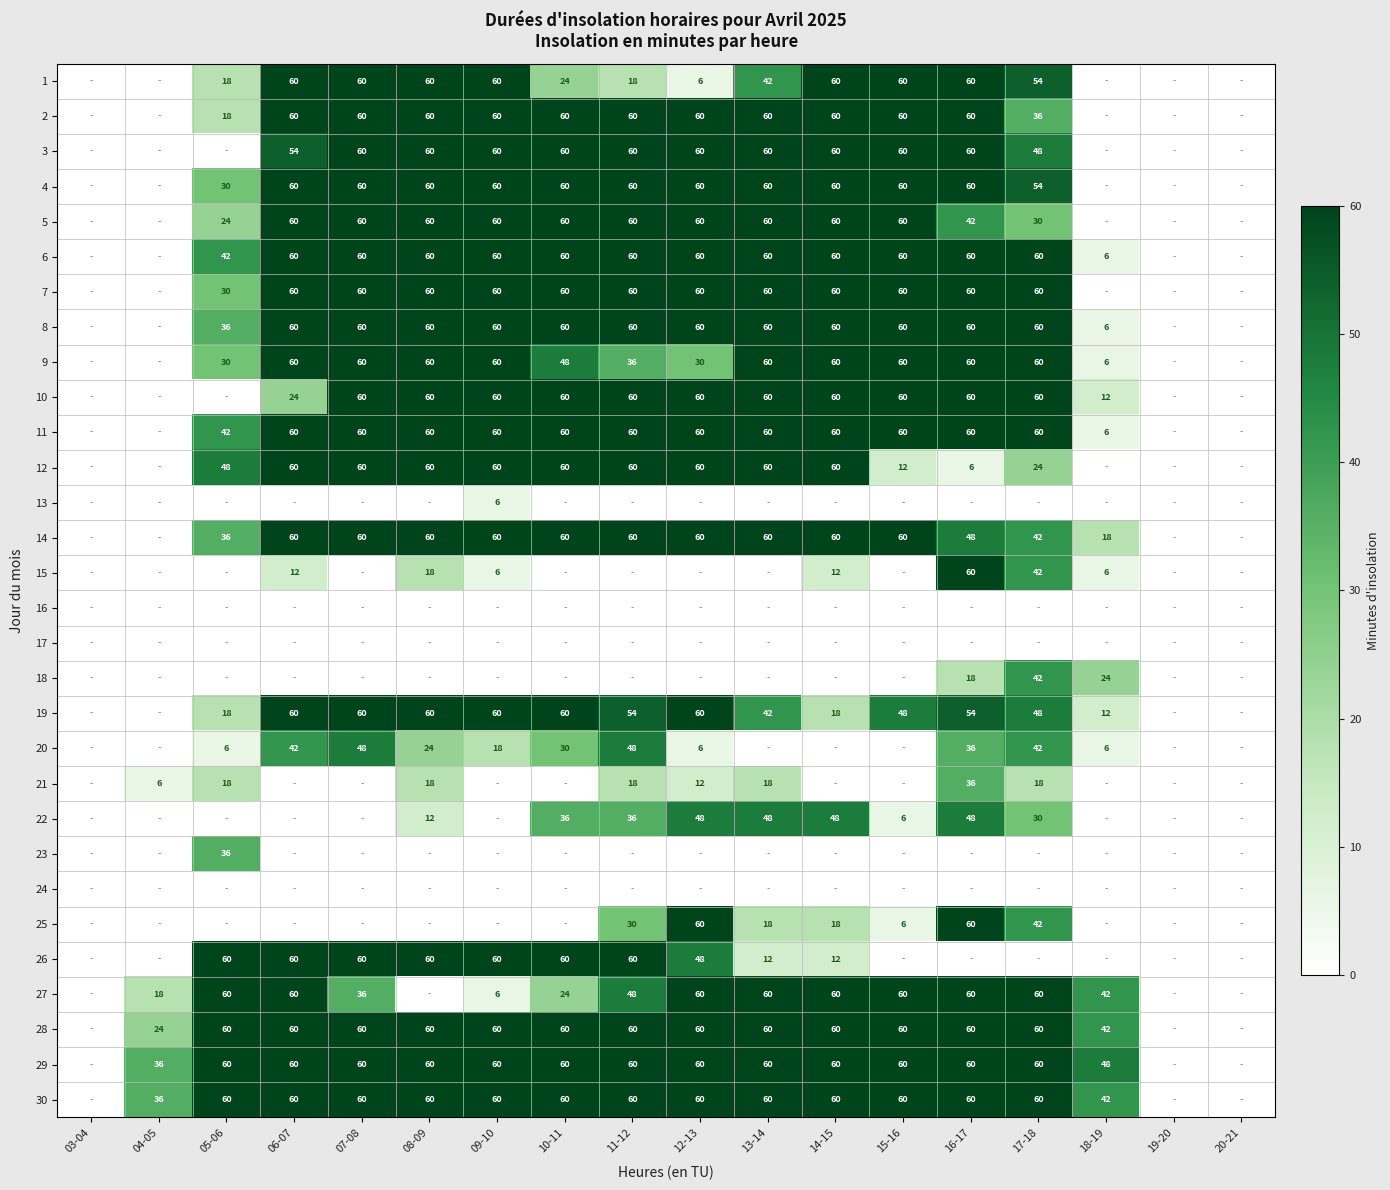

The 22 series shows 86 at 12-13. True or false?

False